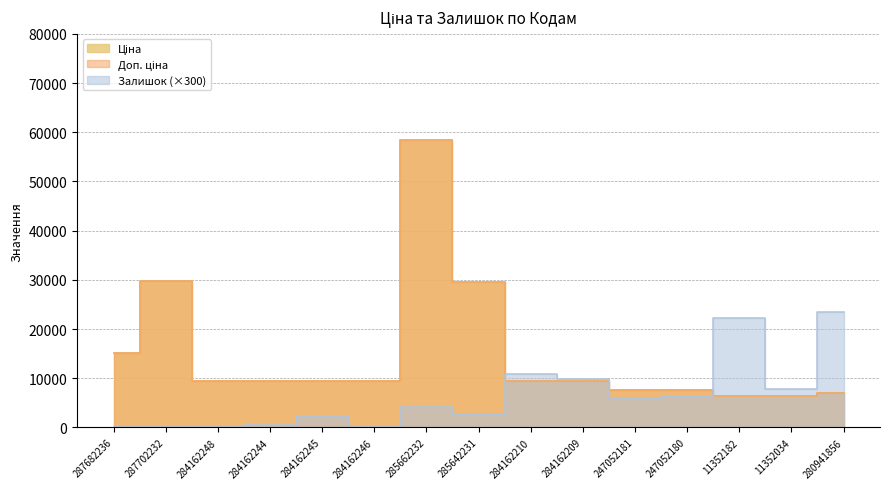

Where does the Доп. ціна series first go above 9480?

287682236